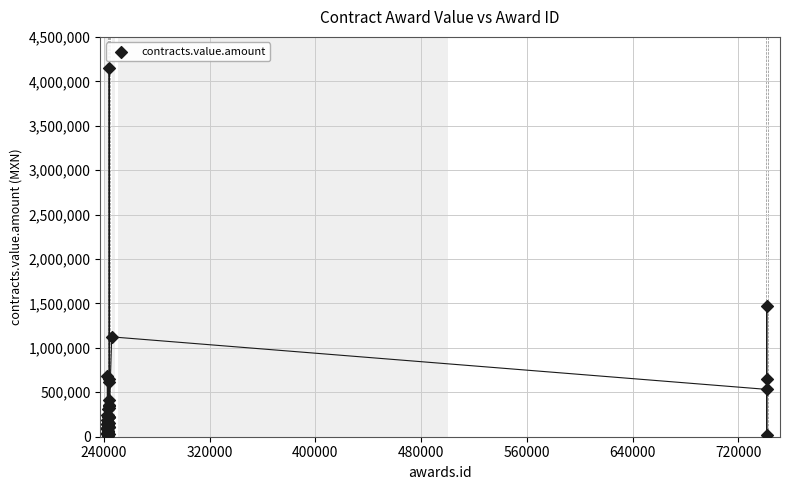

What Y value in the scatter plot is closest to 2080464?

1470239.1